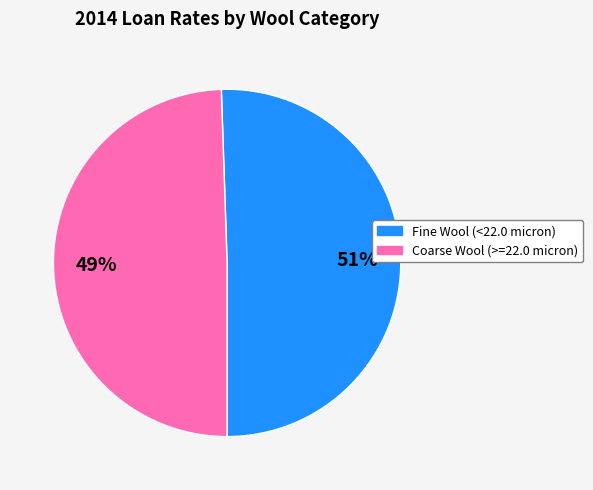

Is there any slice that represents more than half of the pie?

Yes